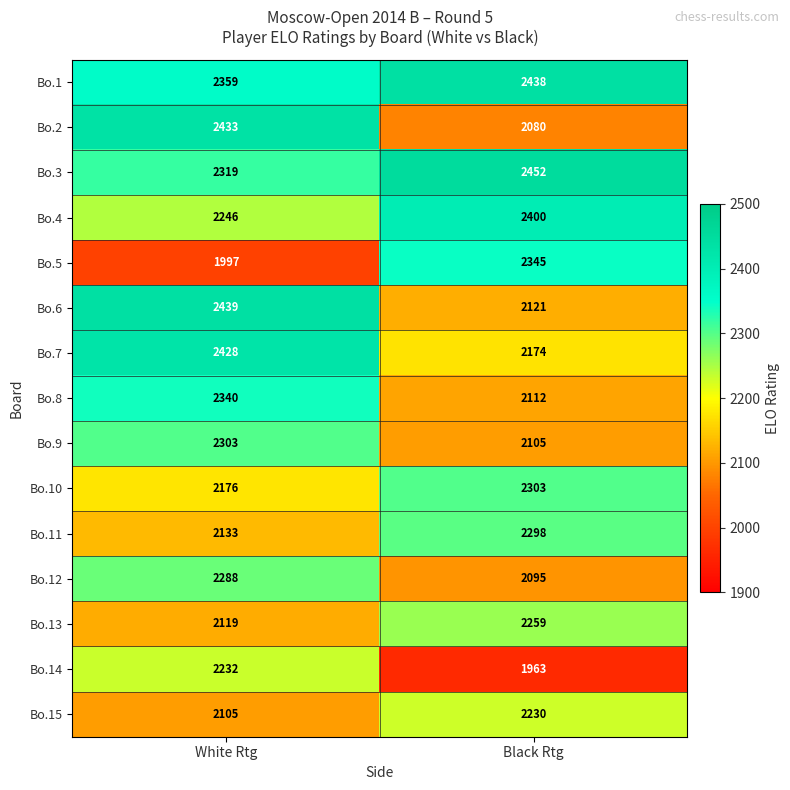

How many data points in Bo.2 are less than 2433?

1